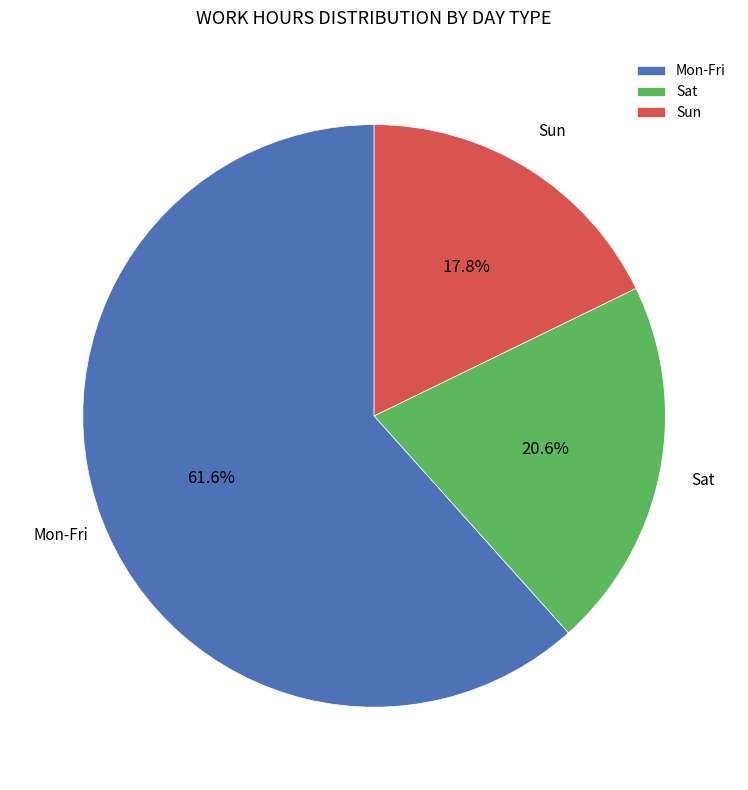

Which category has the smallest portion of the pie?

Sun